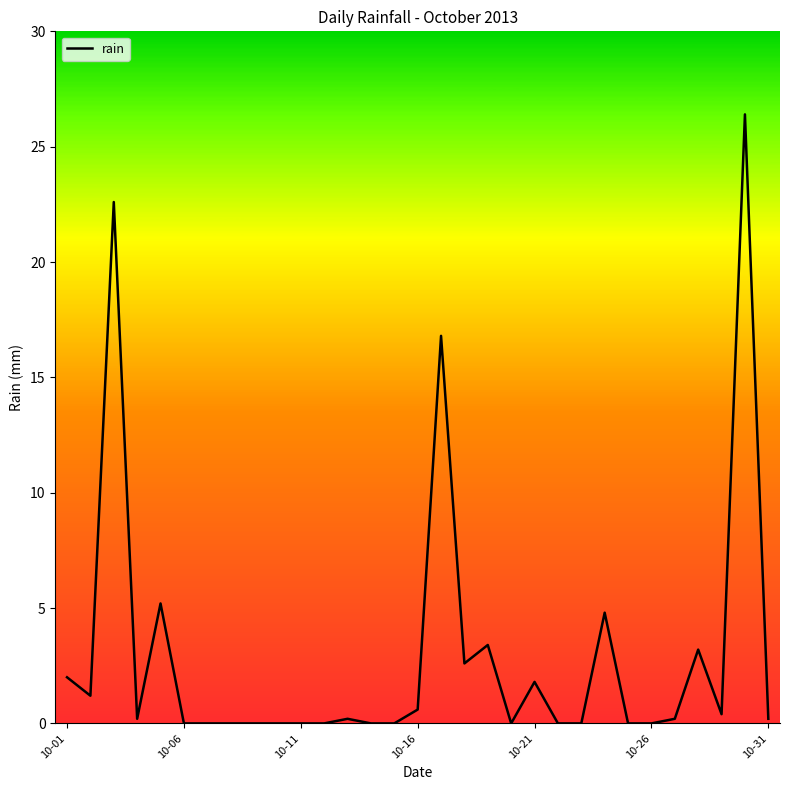

What is the difference between the maximum and minimum values?

26.4